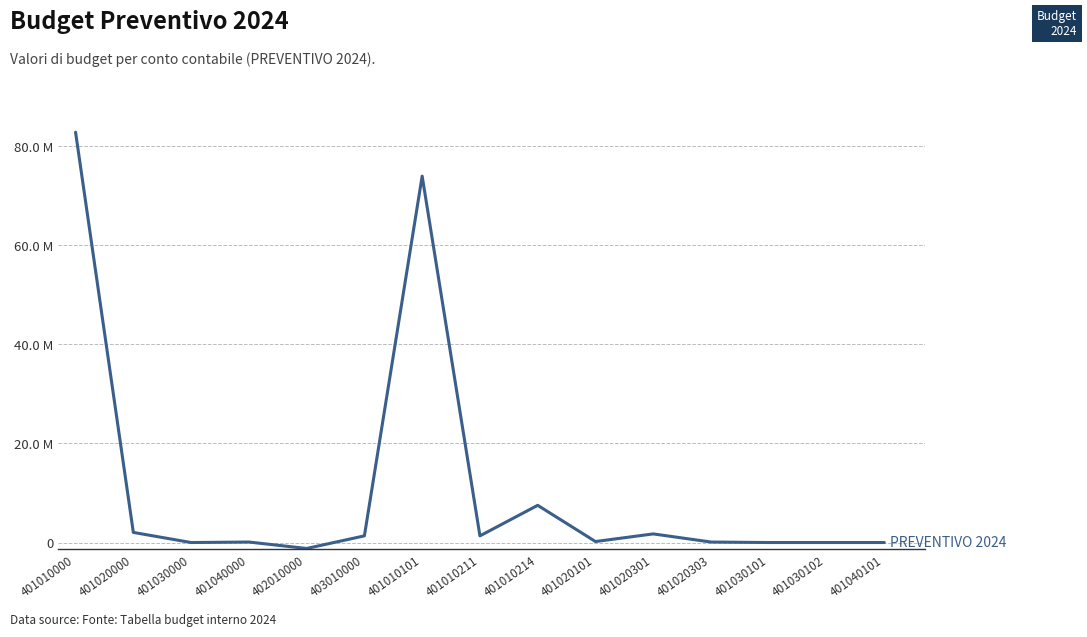

Does the chart display data point markers on the line(s)?

No